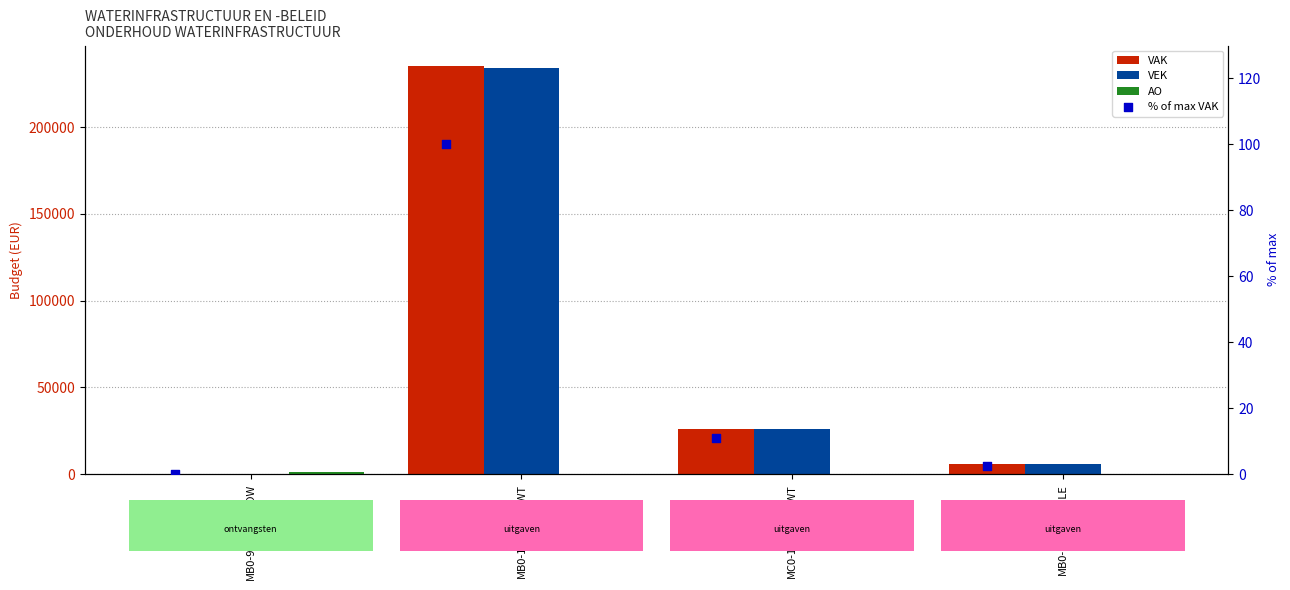

Which series has the widest spread of Y values?

VAK